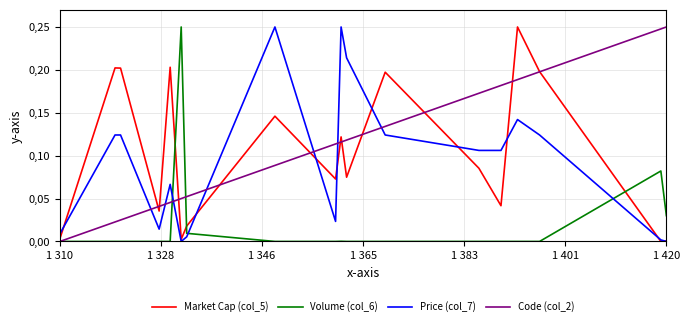

Which series has the widest spread of values?

Market Cap (col_5)